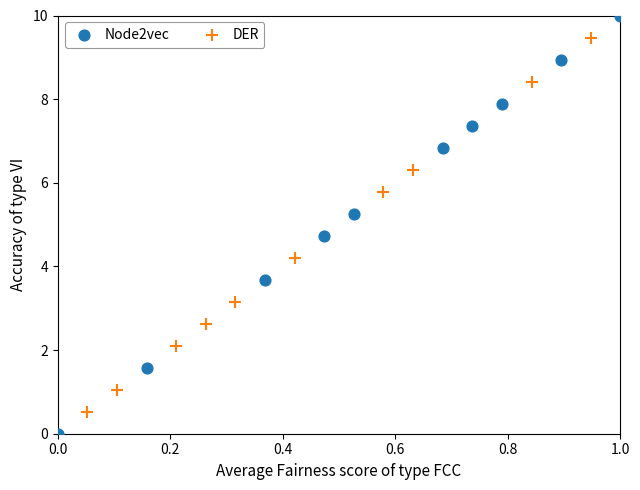

Which series reaches the maximum Y coordinate?

Node2vec